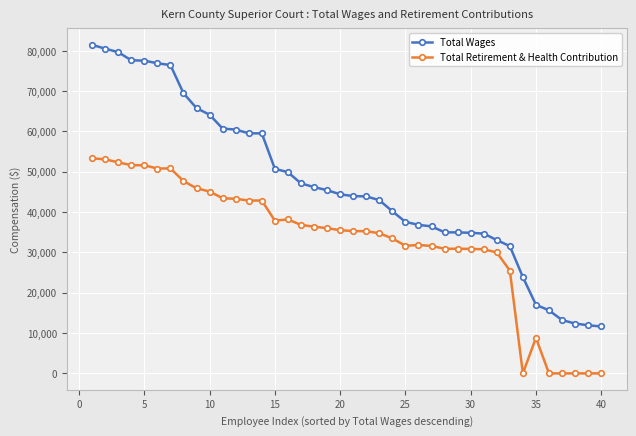

Count the number of data series in this chart.

2